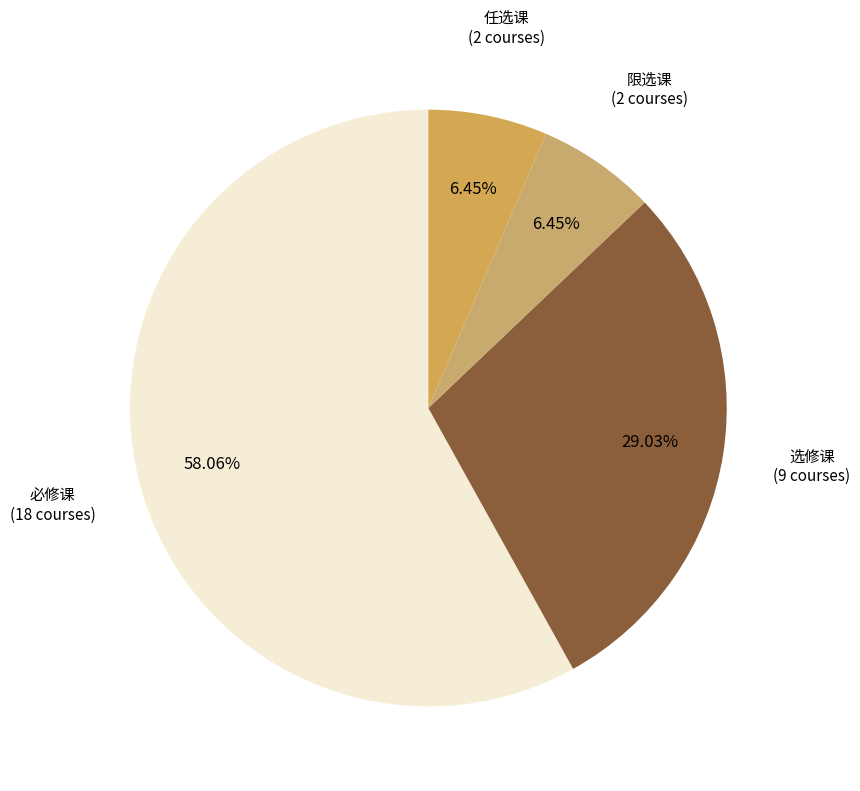

Do 限选课 and 选修课 together represent more than half of the pie?

No